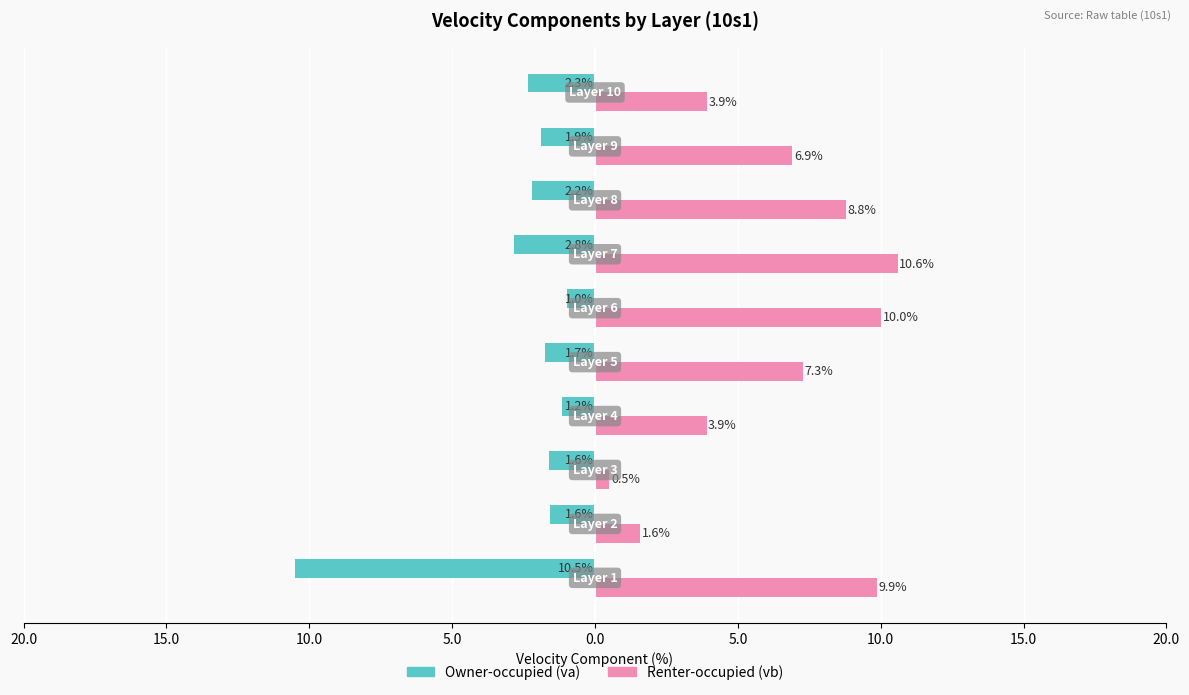

What is the maximum value shown in the chart?

10.6